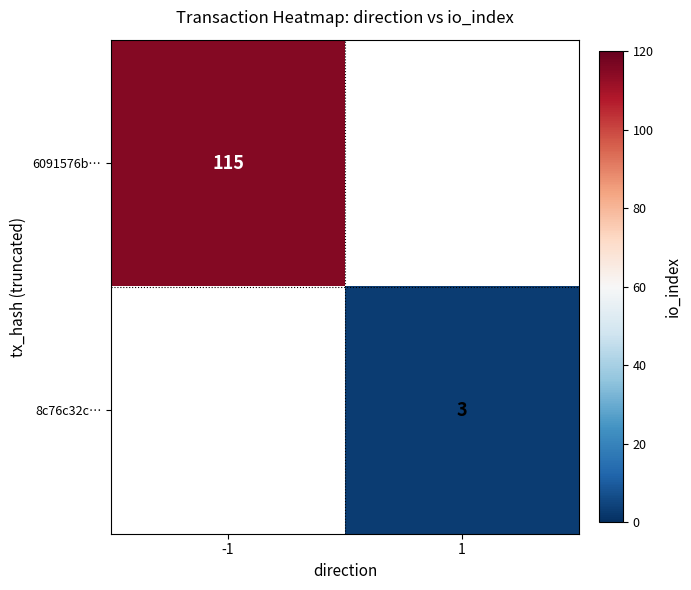

At how many categories does at least one series exceed 11?

1